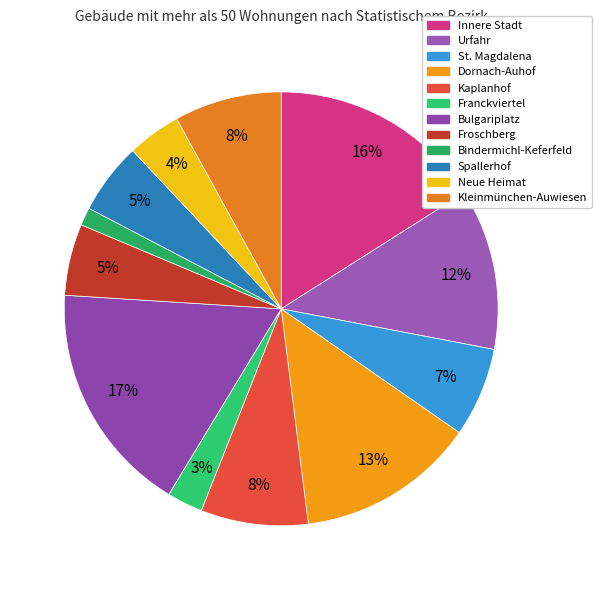

Is there a majority slice in this chart?

No